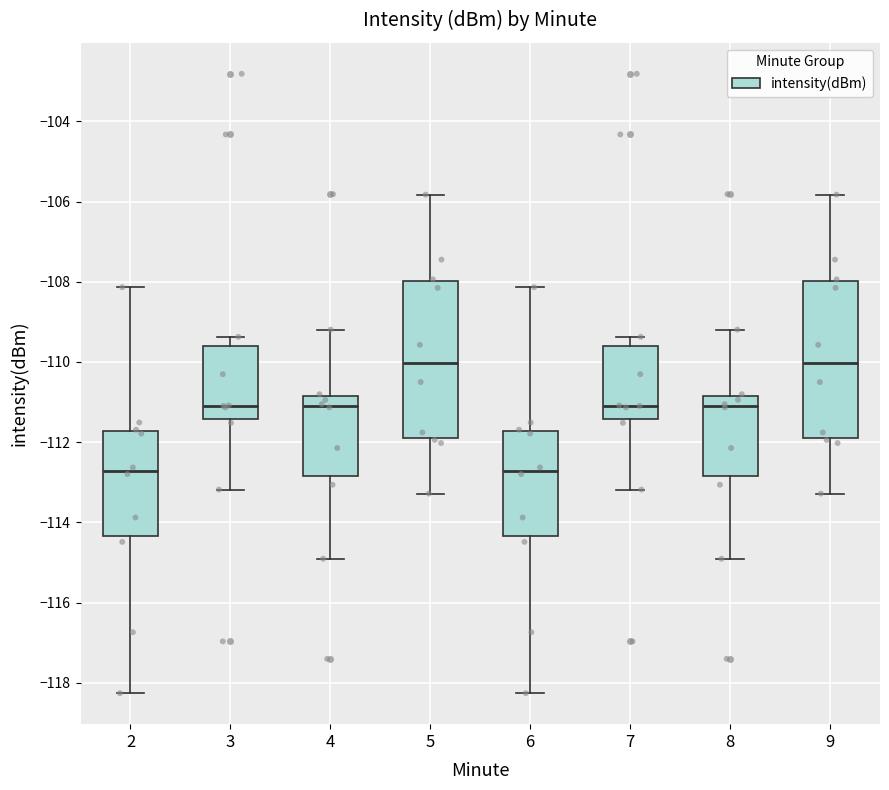

Reading left to right, transcribe this box plot: for each box, give where its median line is, the range the box spans, and where its two whiskers end, as read against the y-axis. The values are not printed on the chart, so give them approximately, as read against the axis.

2: median -112.8, box -114.4 to -111.8, whiskers -118.2 to -108.2
3: median -111.0, box -111.4 to -109.6, whiskers -113.2 to -109.4
4: median -111.0, box -112.8 to -110.8, whiskers -115.0 to -109.2
5: median -110.0, box -111.8 to -108.0, whiskers -113.2 to -105.8
6: median -112.8, box -114.4 to -111.8, whiskers -118.2 to -108.2
7: median -111.0, box -111.4 to -109.6, whiskers -113.2 to -109.4
8: median -111.0, box -112.8 to -110.8, whiskers -115.0 to -109.2
9: median -110.0, box -111.8 to -108.0, whiskers -113.2 to -105.8